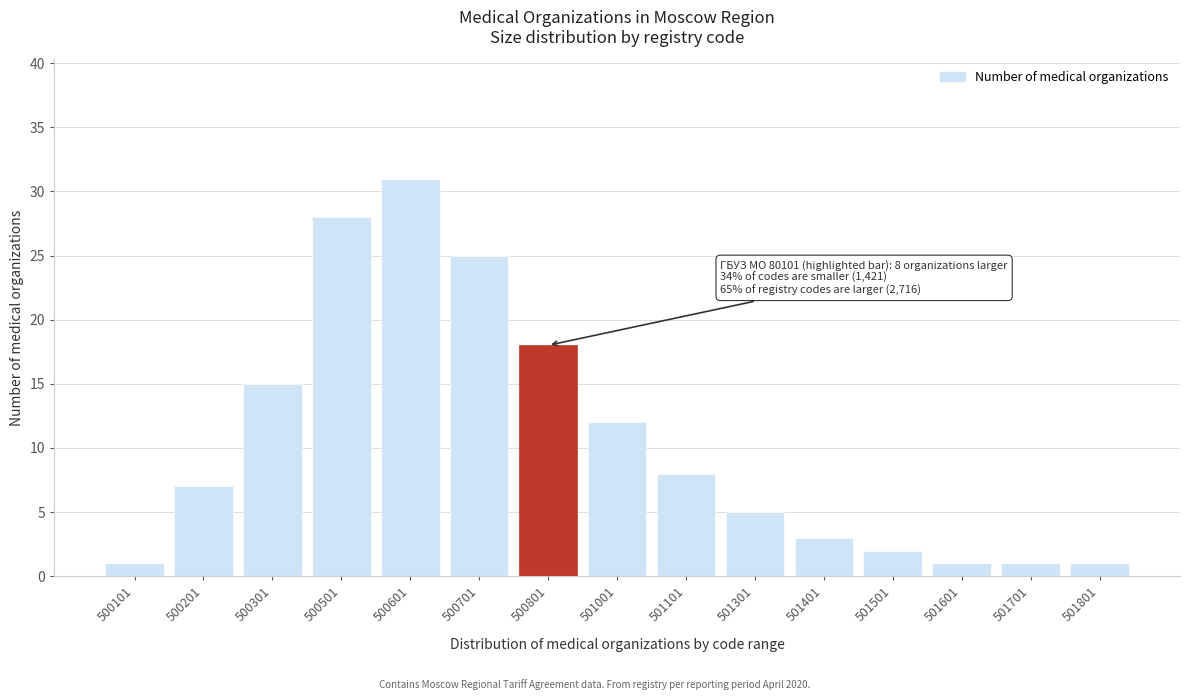

Reading left to right, what are all the values shown in this chart?

500101=1	500201=7	500301=15	500501=28	500601=31	500701=25	500801=18	501001=12	501101=8	501301=5	501401=3	501501=2	501601=1	501701=1	501801=1